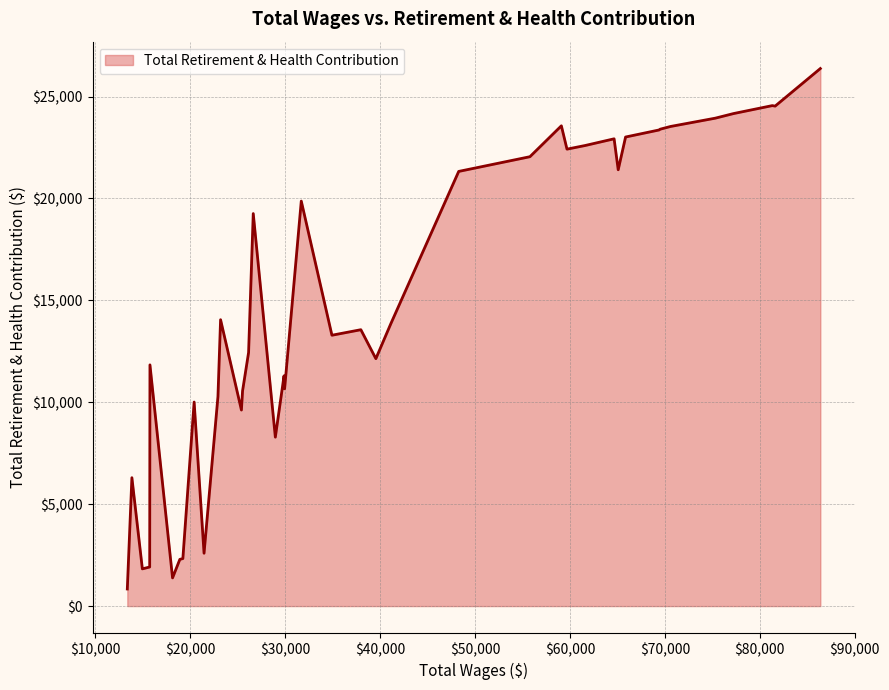

What is the smallest value displayed?

839